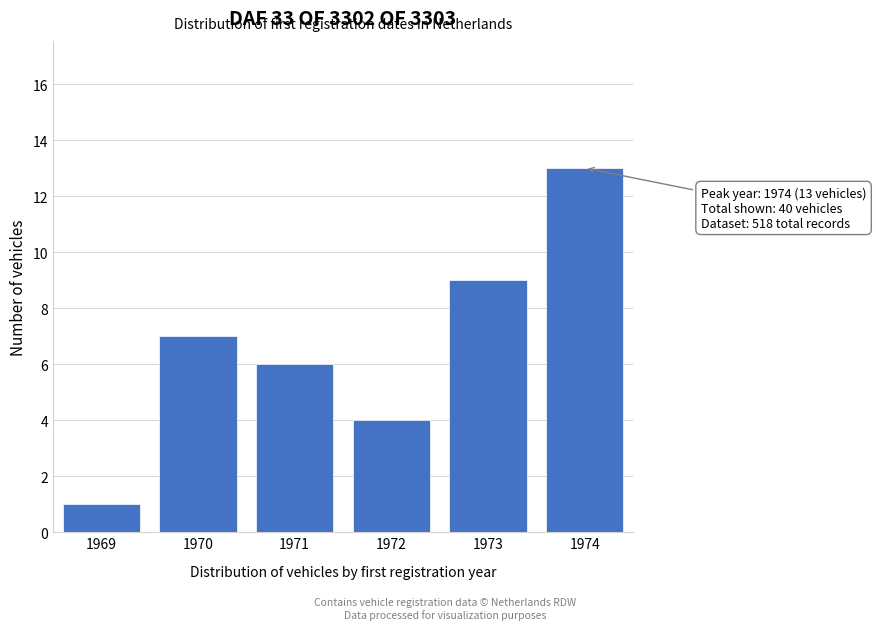

Reading left to right, extract all data points from this chart.

1	7	6	4	9	13